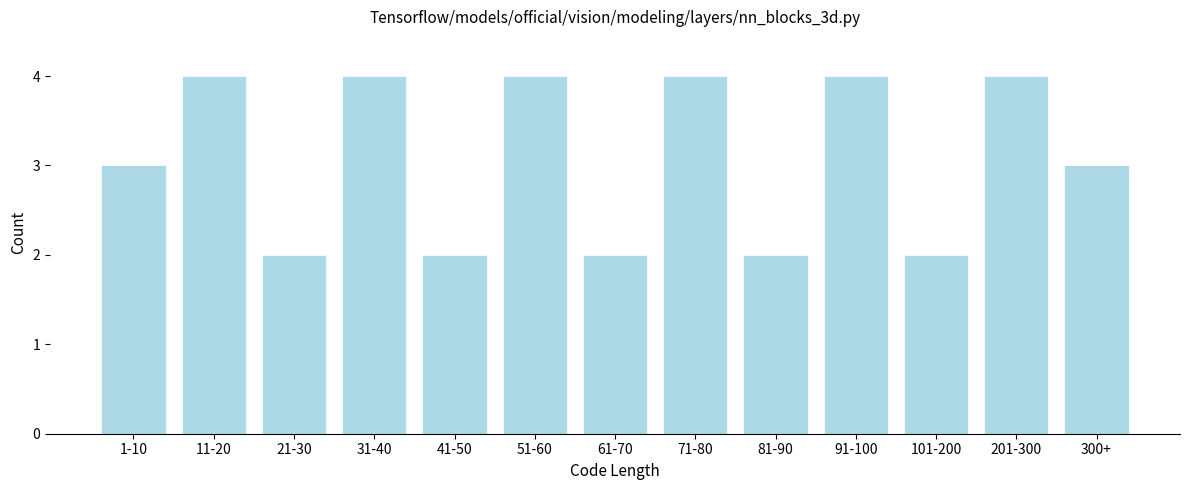

Reading right to left, what are all the values shown in this chart?

3	4	2	4	2	4	2	4	2	4	2	4	3